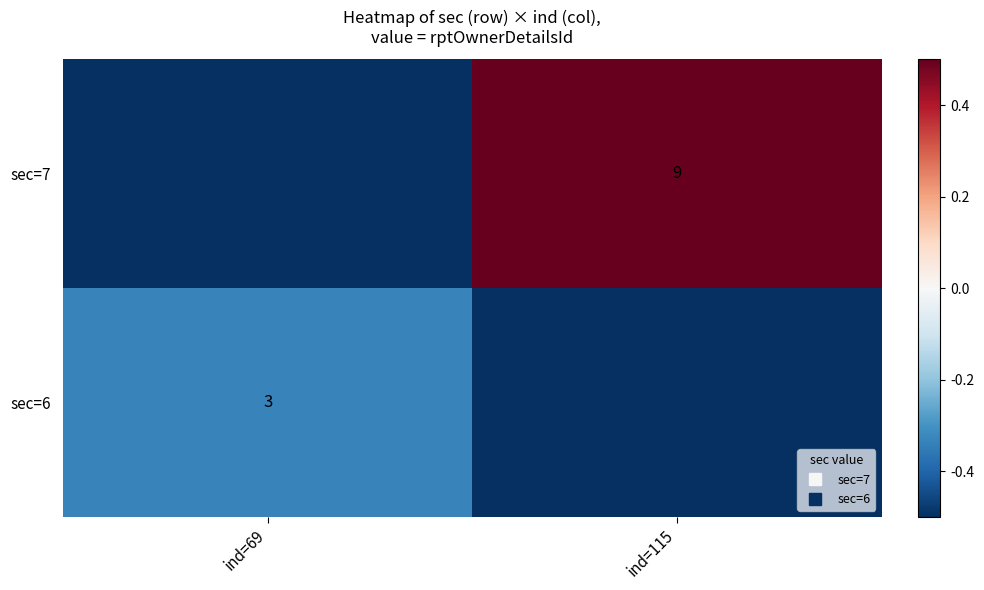

How many data points in sec=7 are less than 1?

1